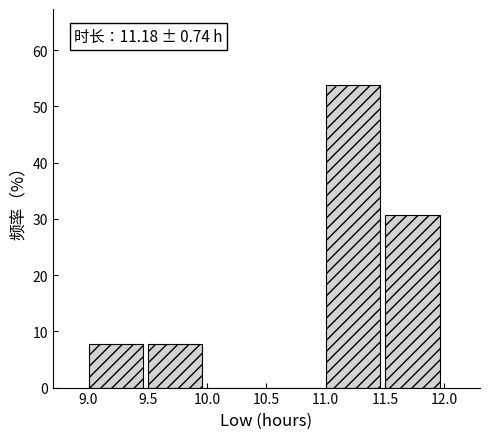

Which range on the x-axis has the tallest bar?

11.0 to 11.5